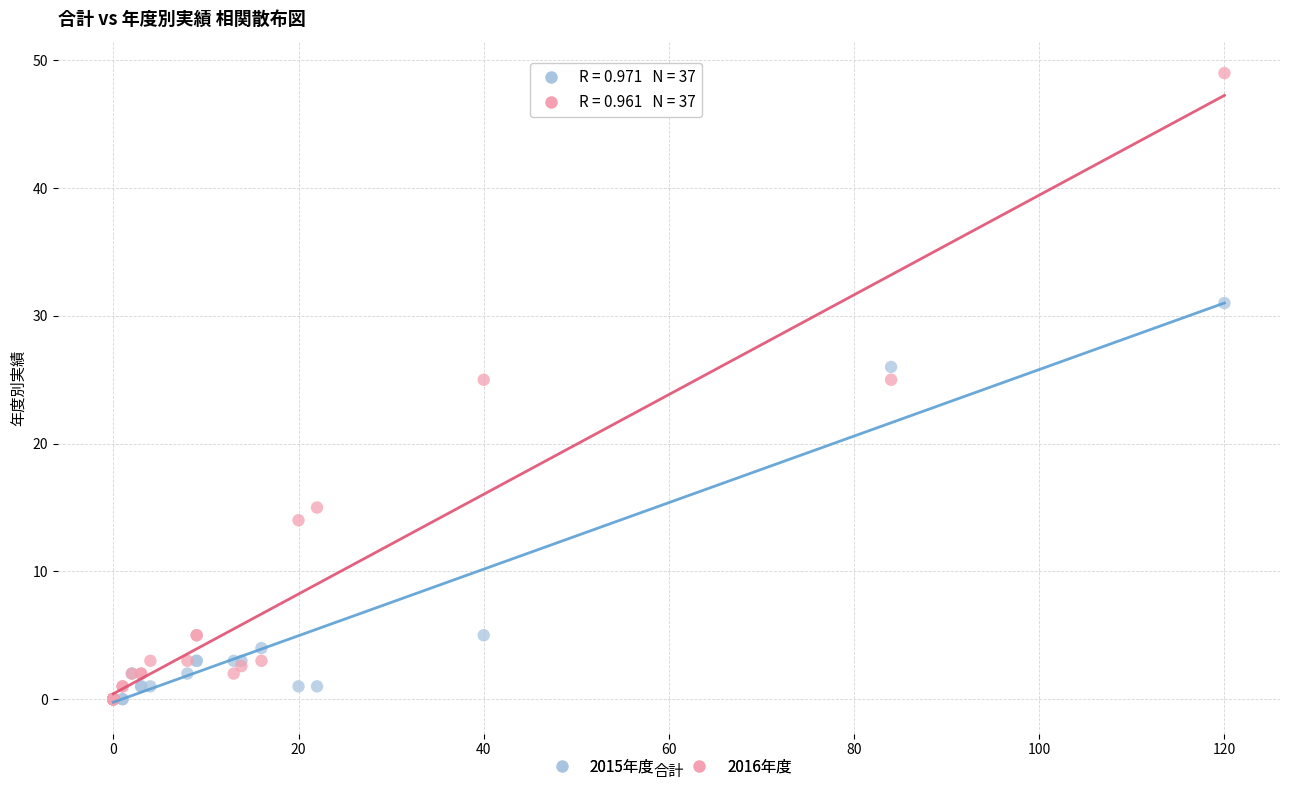

What are all the series names shown in the legend?

2015年度, 2016年度